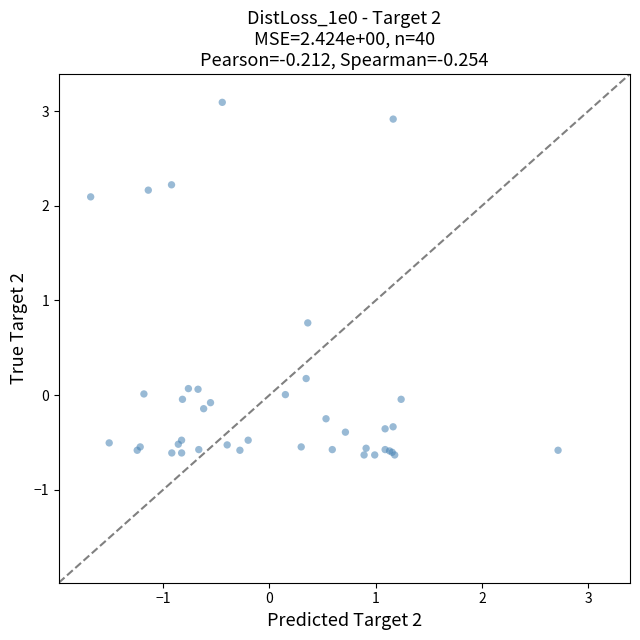

What Y value in the scatter plot is closest to 1?

0.8